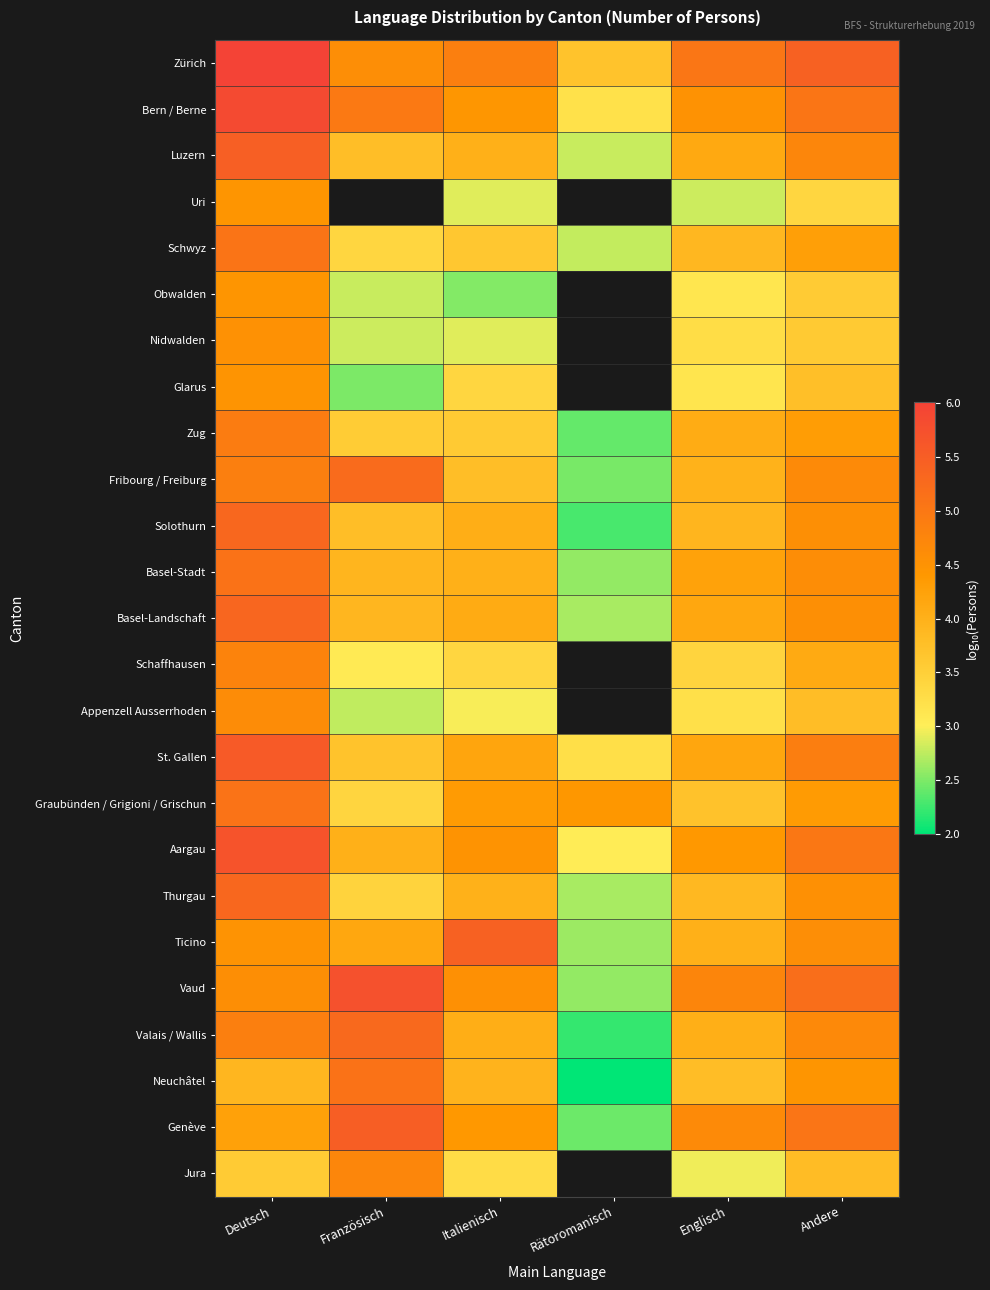

What is the maximum value shown in the chart?

6.0